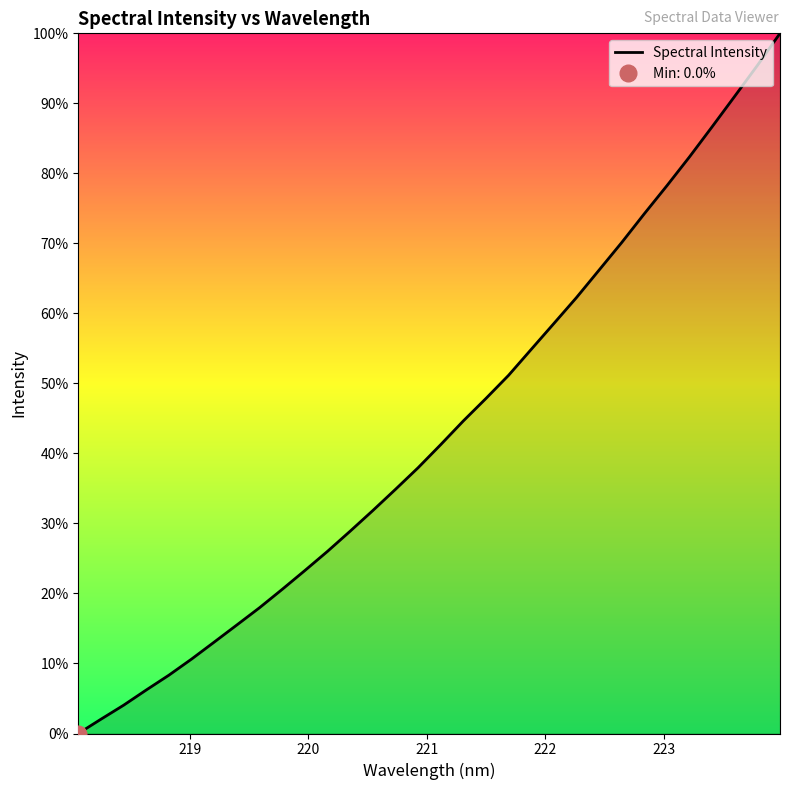

What is the difference between the second highest and minimum values?

95.4